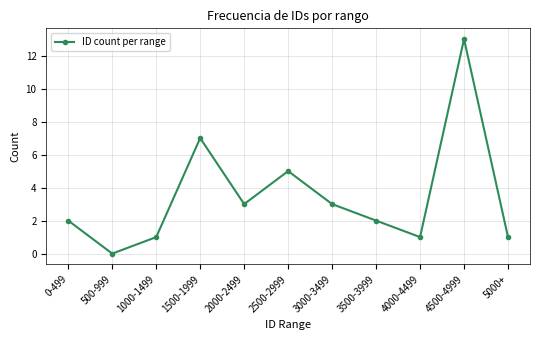

The chart shows a value of 13 at 4500-4999. True or false?

True